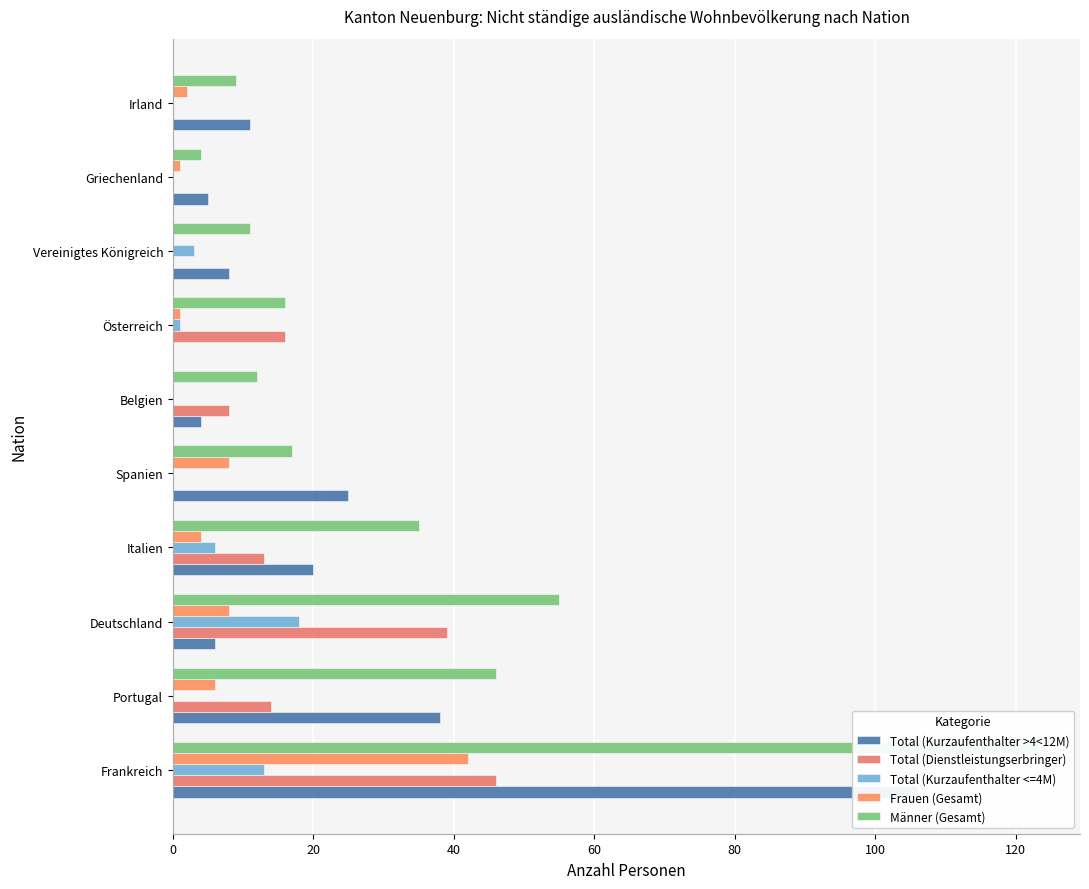

What is the greatest value displayed?

123